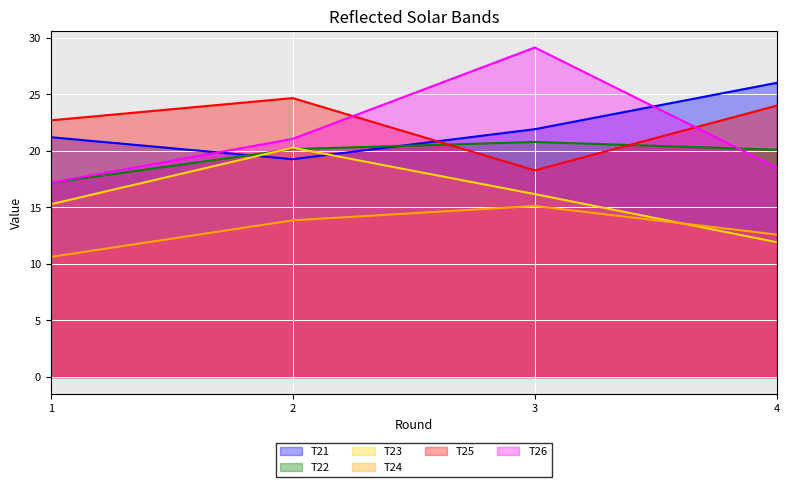

Where is T22 nearest to the value 18?

1